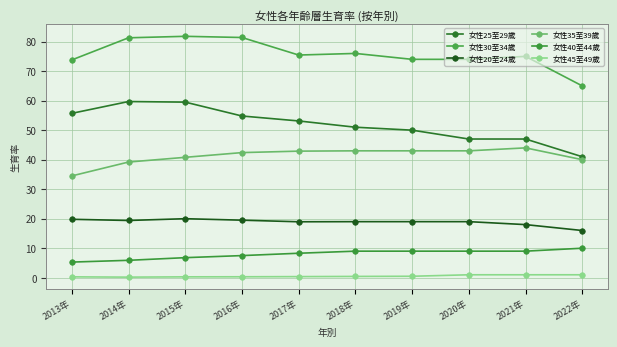

Which series changed the most between 2013年 and 2014年?

女性30至34歲